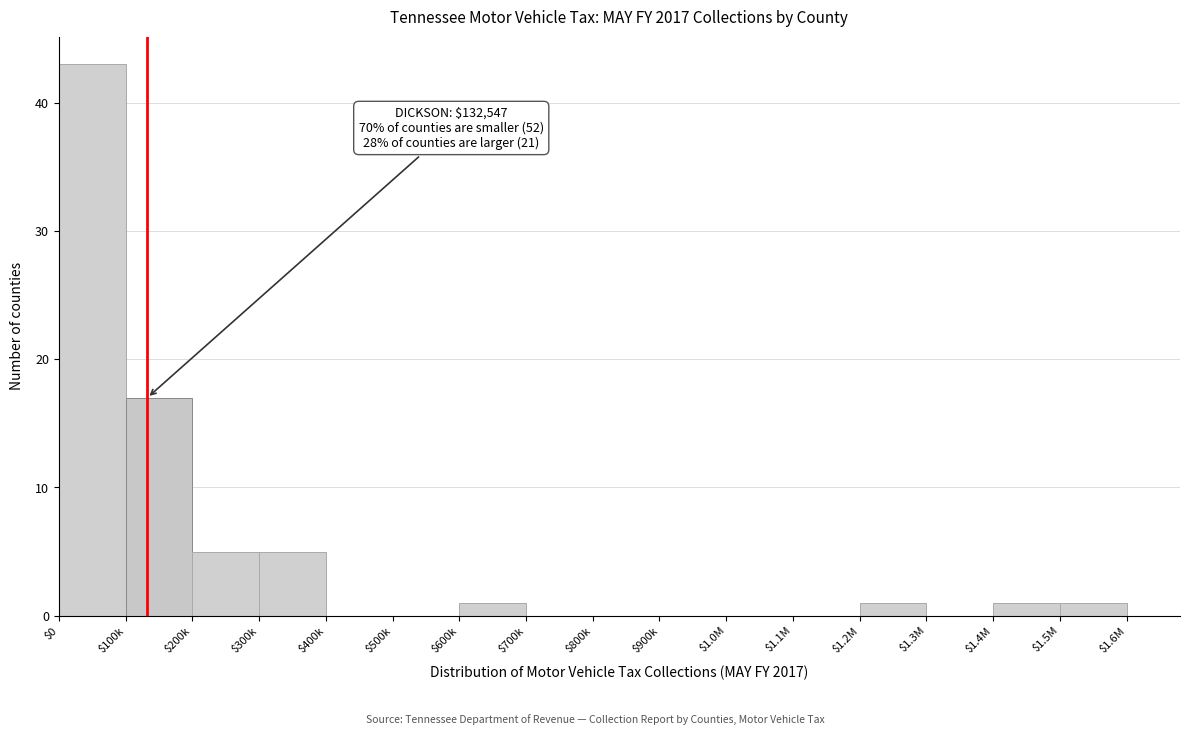

What is the sum of all values?

74